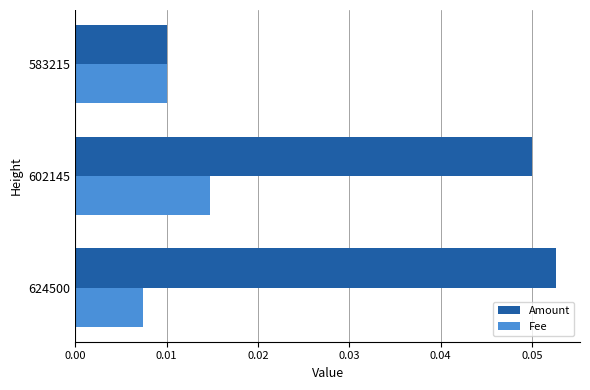

At which label does Fee reach its peak?

602145